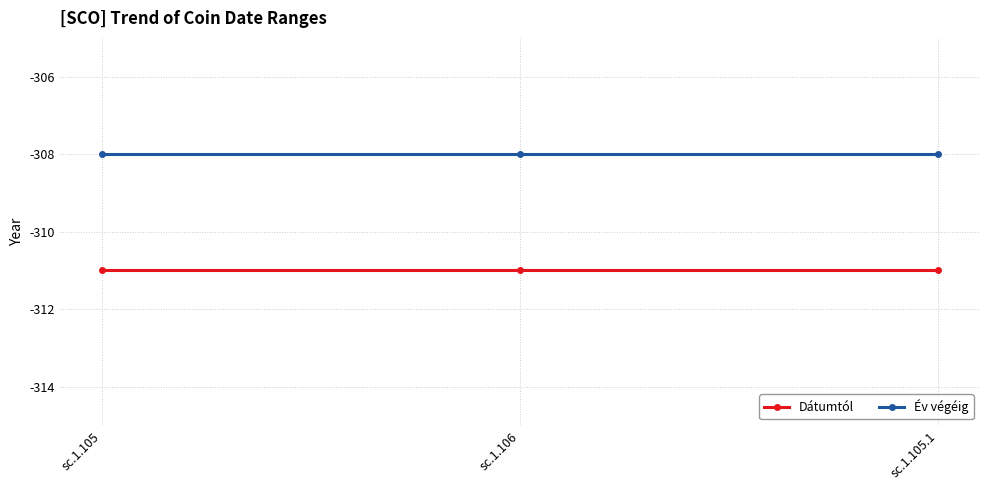

Count the number of categories in the chart.

3